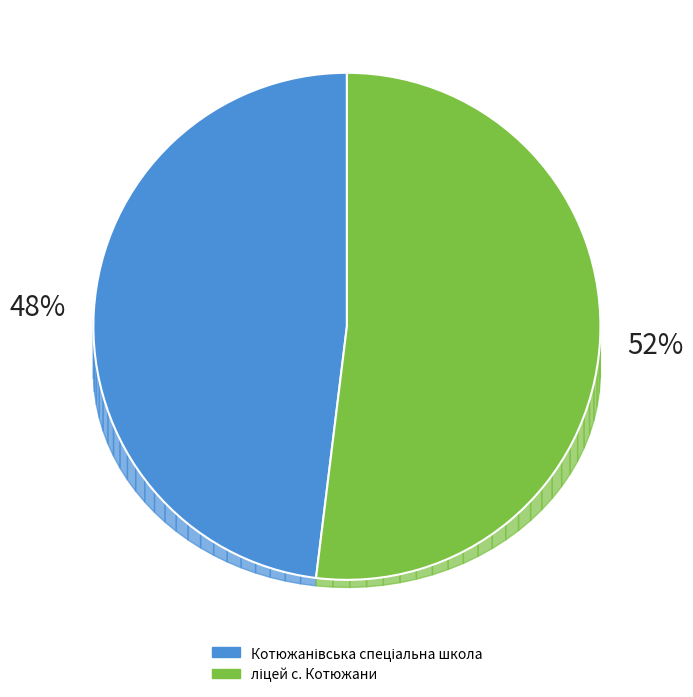

How many slices are in this pie chart?

2